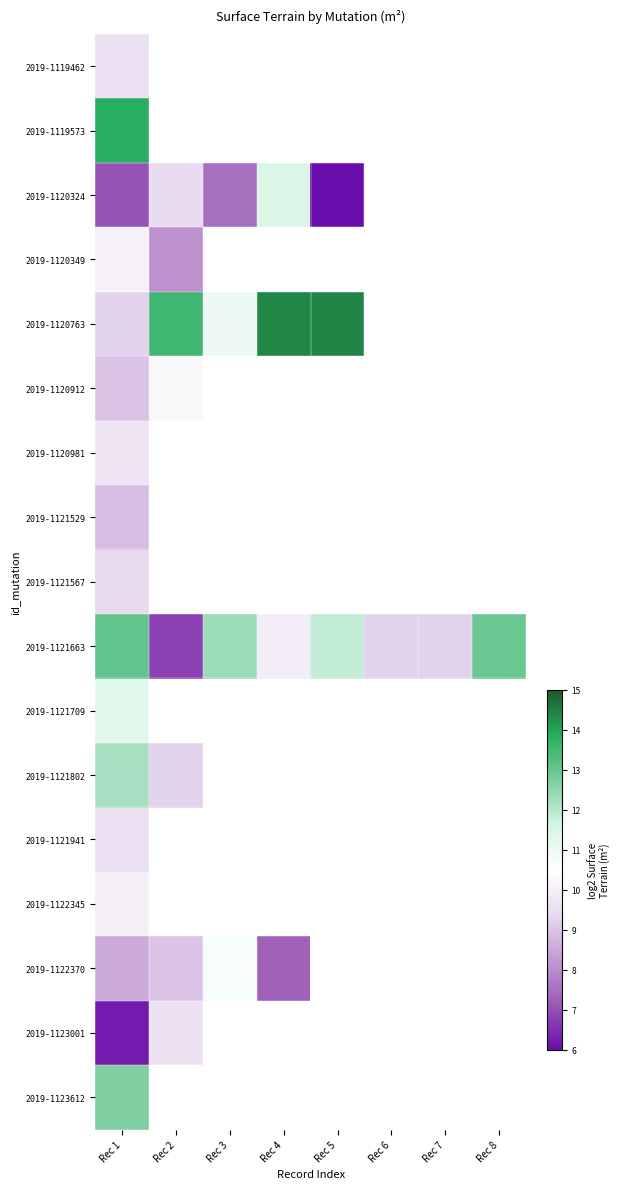

What is the difference between the maximum and minimum values in the 2019-1121663 series?

6.3